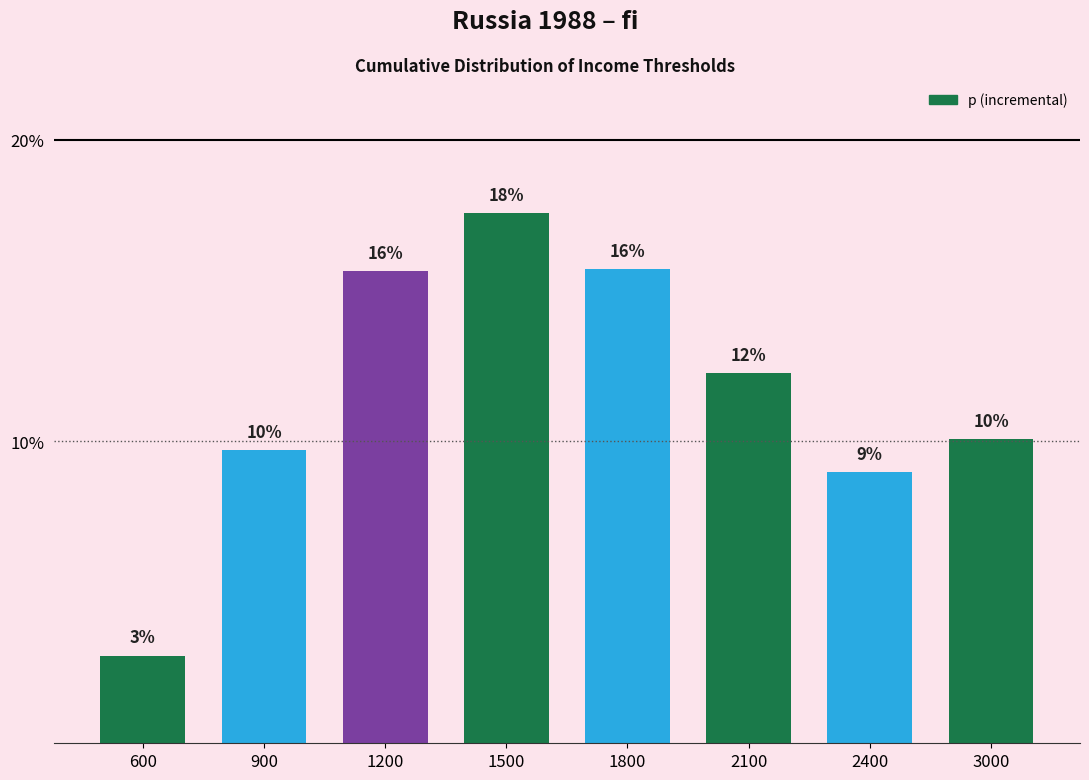

Are the bars horizontal?

No